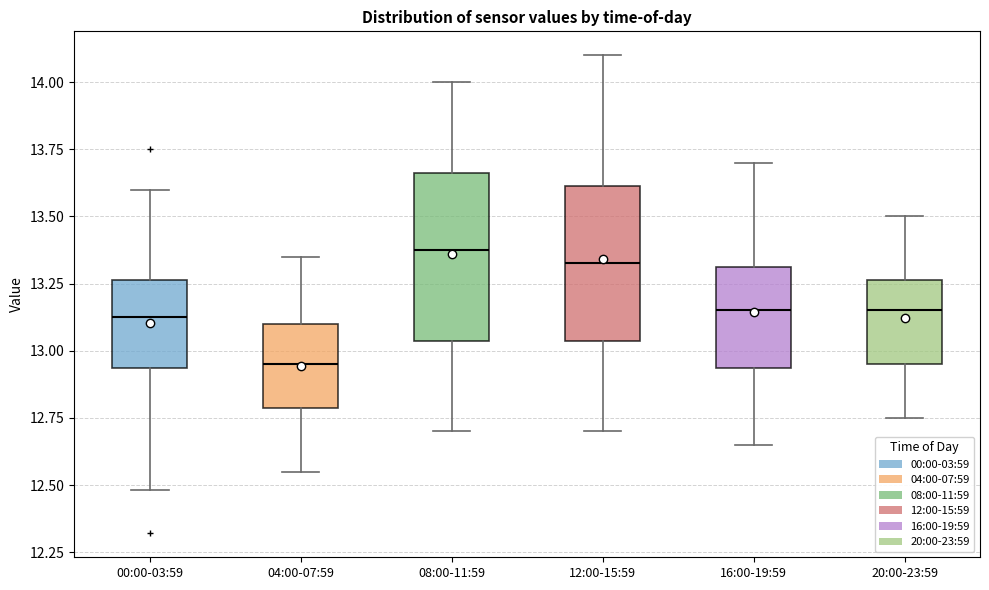

Reading left to right, read every box against the y-axis: the position of its median line, the range the box covers, and the ends of its whiskers. The values are not printed on the chart, so give them approximately, as read against the axis.

00:00-03:59: median 13.15, box 12.95 to 13.25, whiskers 12.50 to 13.60
04:00-07:59: median 12.95, box 12.80 to 13.10, whiskers 12.55 to 13.35
08:00-11:59: median 13.40, box 13.05 to 13.65, whiskers 12.70 to 14.00
12:00-15:59: median 13.35, box 13.05 to 13.60, whiskers 12.70 to 14.10
16:00-19:59: median 13.15, box 12.95 to 13.30, whiskers 12.65 to 13.70
20:00-23:59: median 13.15, box 12.95 to 13.25, whiskers 12.75 to 13.50